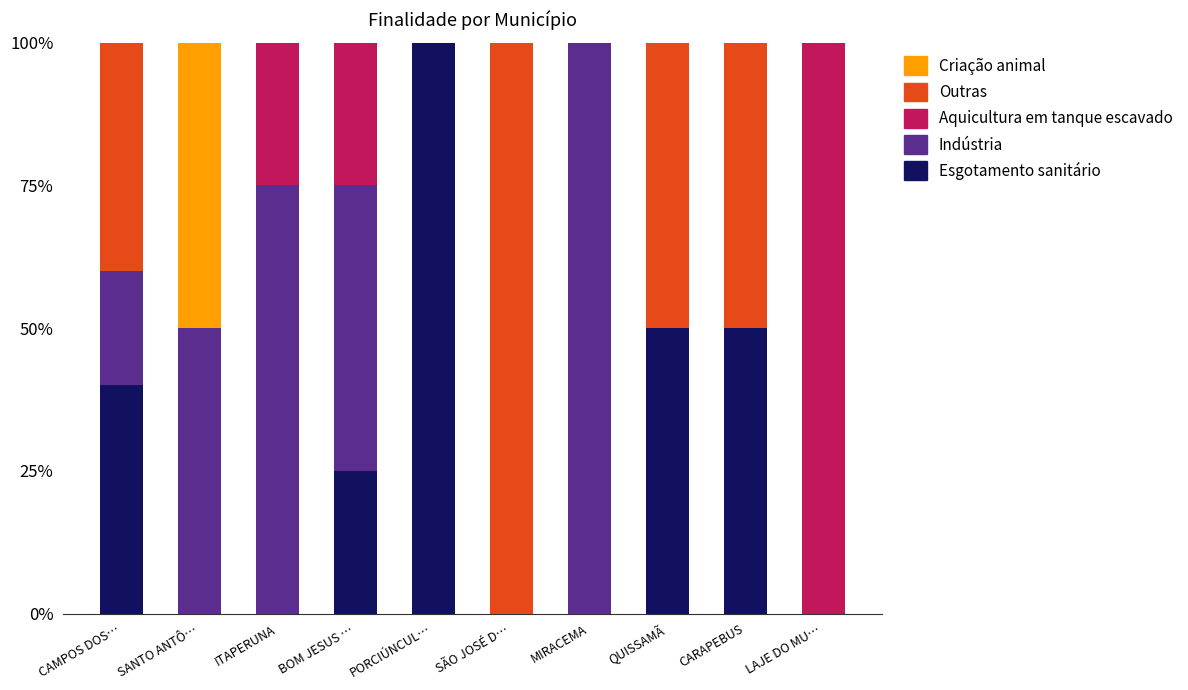

What is the maximum value for Esgotamento sanitário?

100